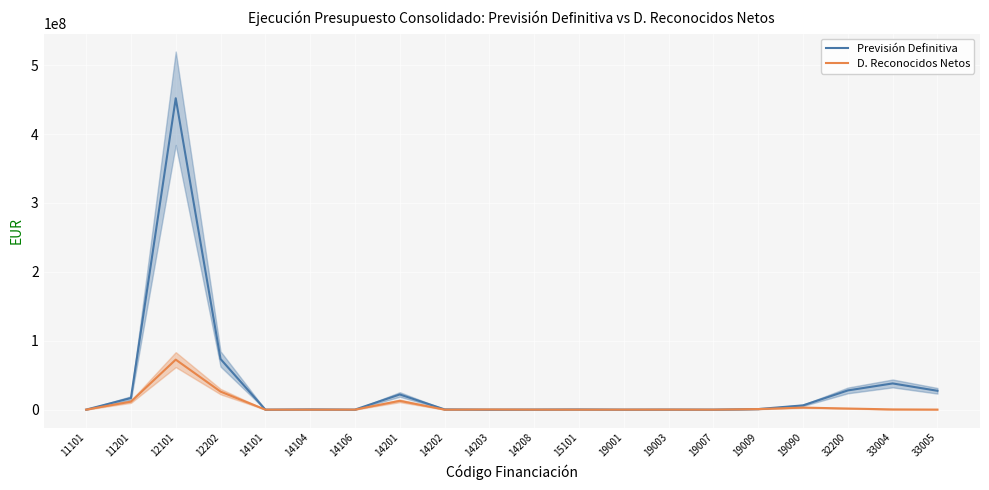

Rank the categories by Previsión Definitiva value from lowest to highest.

11101, 14101, 14203, 19001, 14106, 19007, 14208, 19003, 15101, 14104, 14202, 19009, 19090, 11201, 14201, 33005, 32200, 33004, 12202, 12101